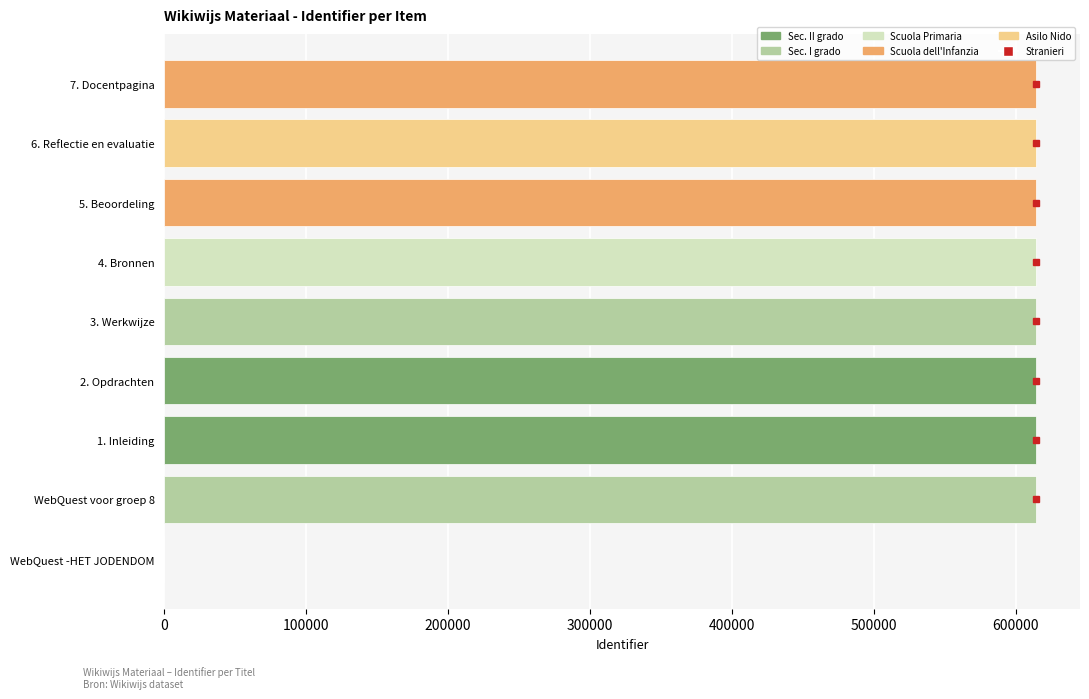

What is the greatest value displayed?

614559